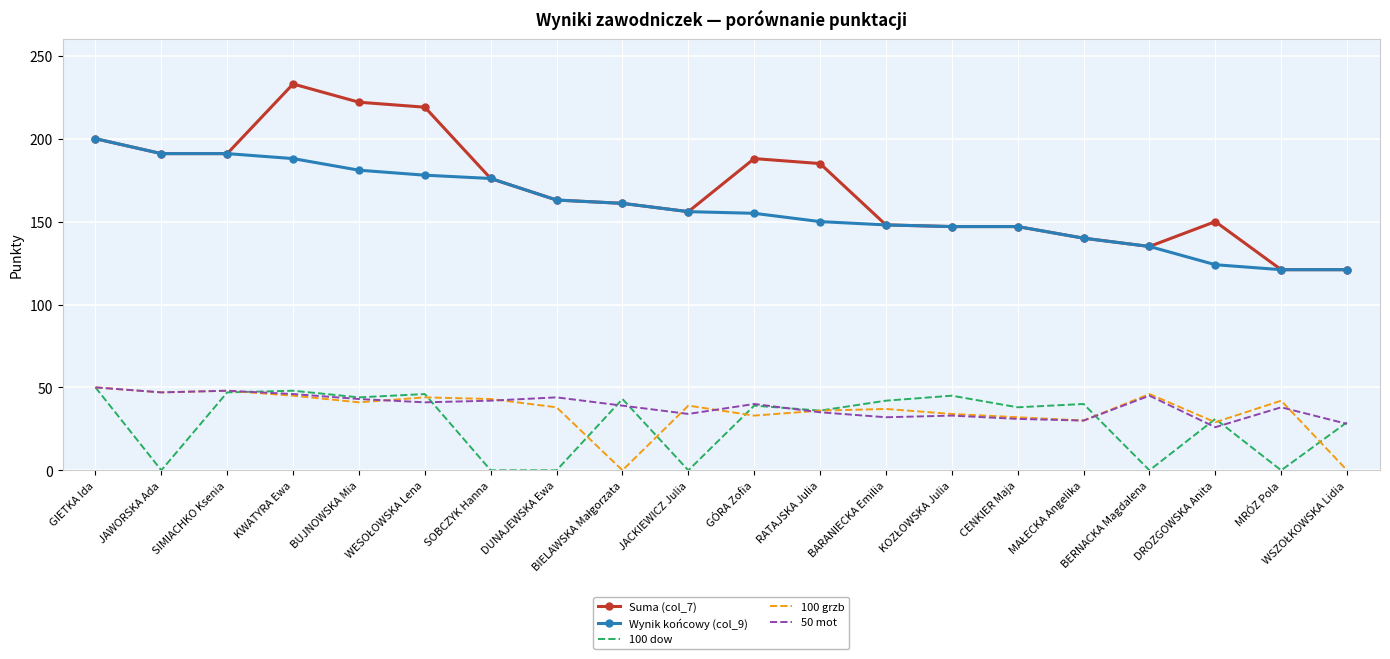

Which series has the largest total across all categories?

Suma (col_7)